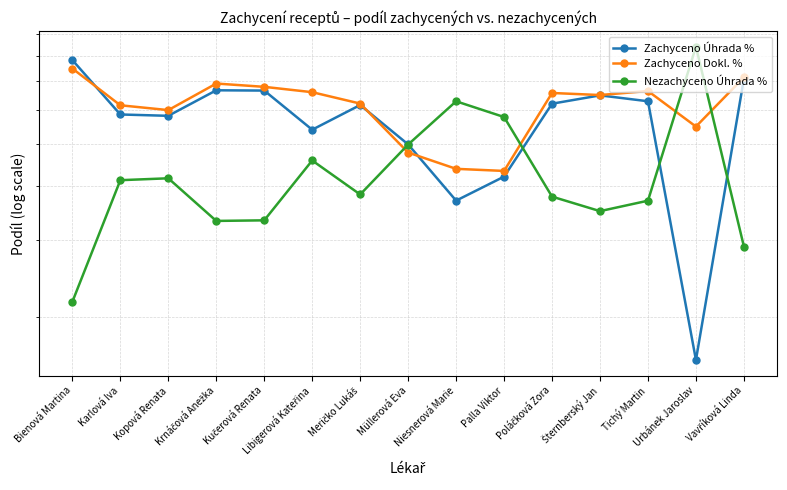

What is the total value across all series at Müllerová Eva?

1.5